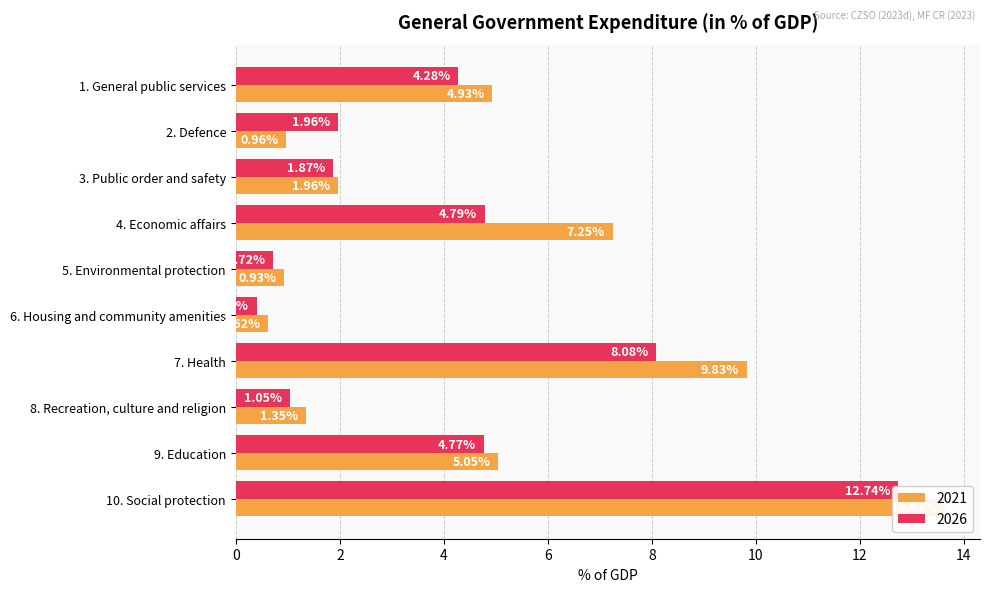

Reading left to right, extract all data points from this chart.

2021: 1. General public services=4.9	2. Defence=1.0	3. Public order and safety=2.0	4. Economic affairs=7.2	5. Environmental protection=0.9	6. Housing and community amenities=0.6	7. Health=9.8	8. Recreation, culture and religion=1.3	9. Education=5.0	10. Social protection=13.6
2026: 1. General public services=4.3	2. Defence=2.0	3. Public order and safety=1.9	4. Economic affairs=4.8	5. Environmental protection=0.7	6. Housing and community amenities=0.4	7. Health=8.1	8. Recreation, culture and religion=1.0	9. Education=4.8	10. Social protection=12.7